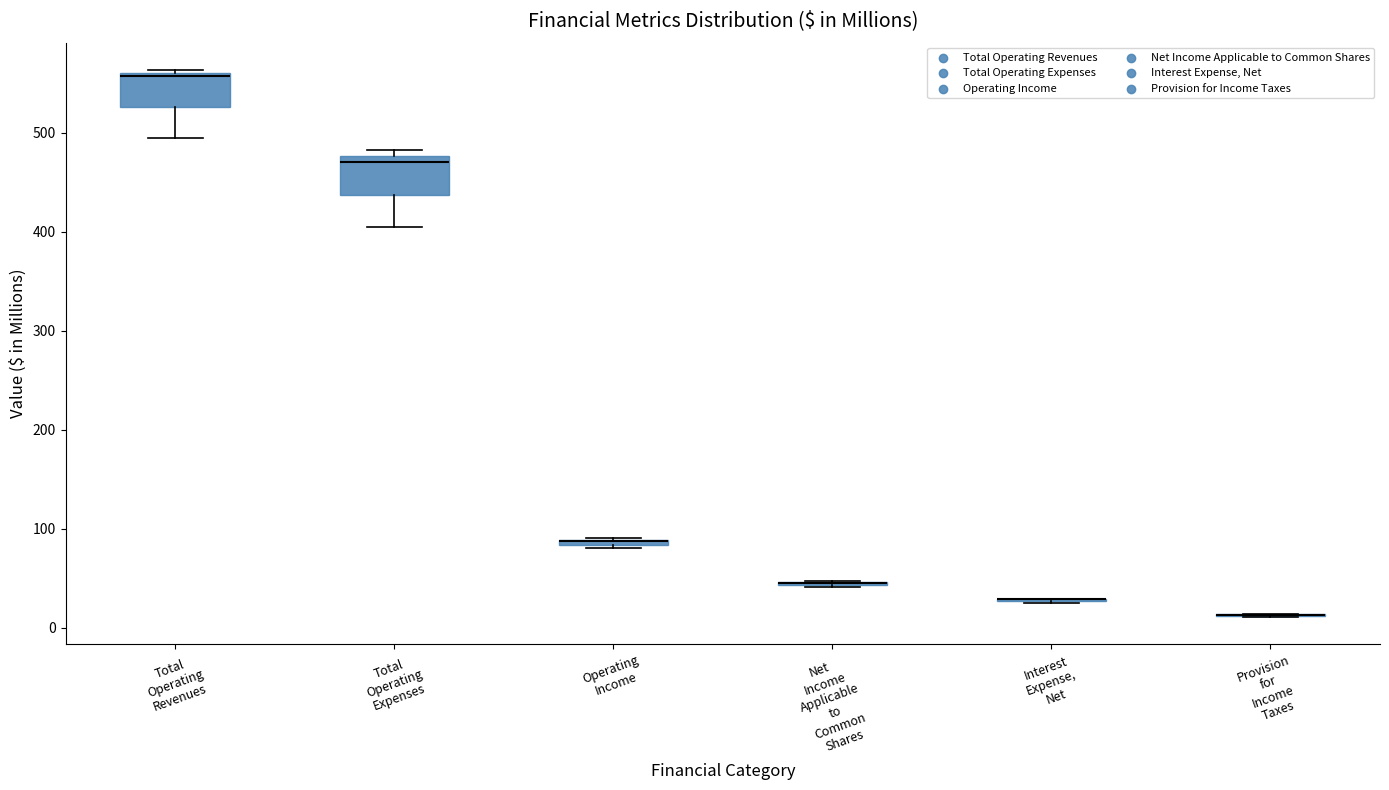

Where is the lower edge of the box for Operating Income on the y-axis? The values are not printed on the chart, so give them approximately, as read against the axis.

80